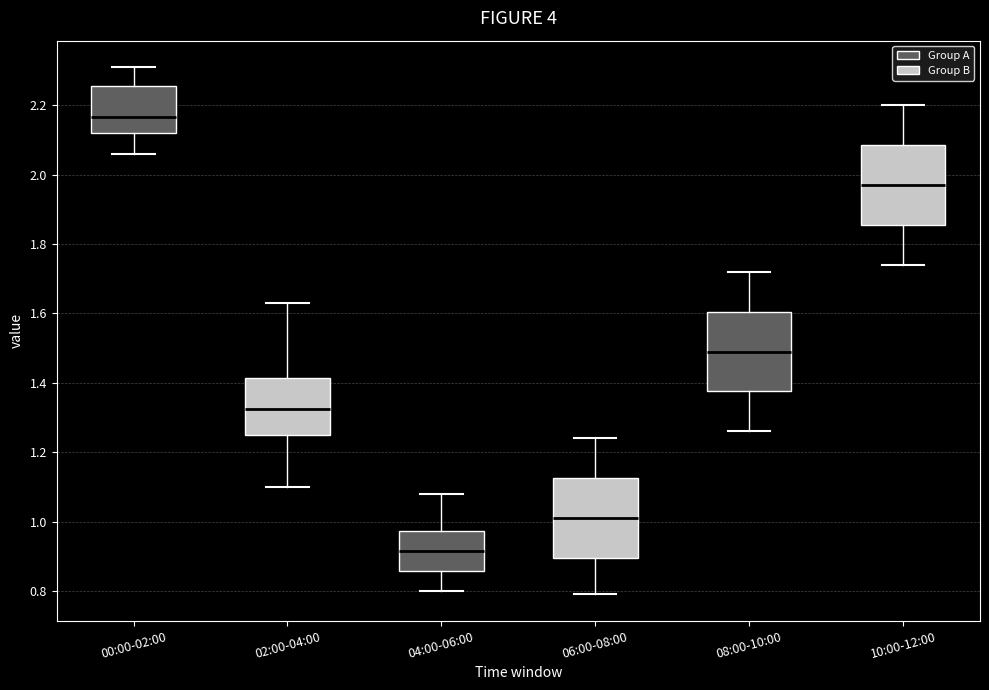

Where is the upper edge of the box for 06:00-08:00 on the y-axis? The values are not printed on the chart, so give them approximately, as read against the axis.

1.12